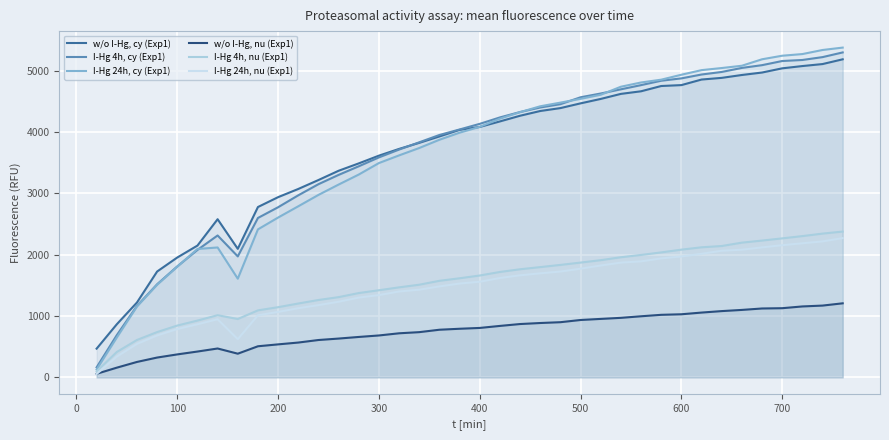

The value of I-Hg 4h, cy (Exp1) at 17 is 1076.7. True or false?

False